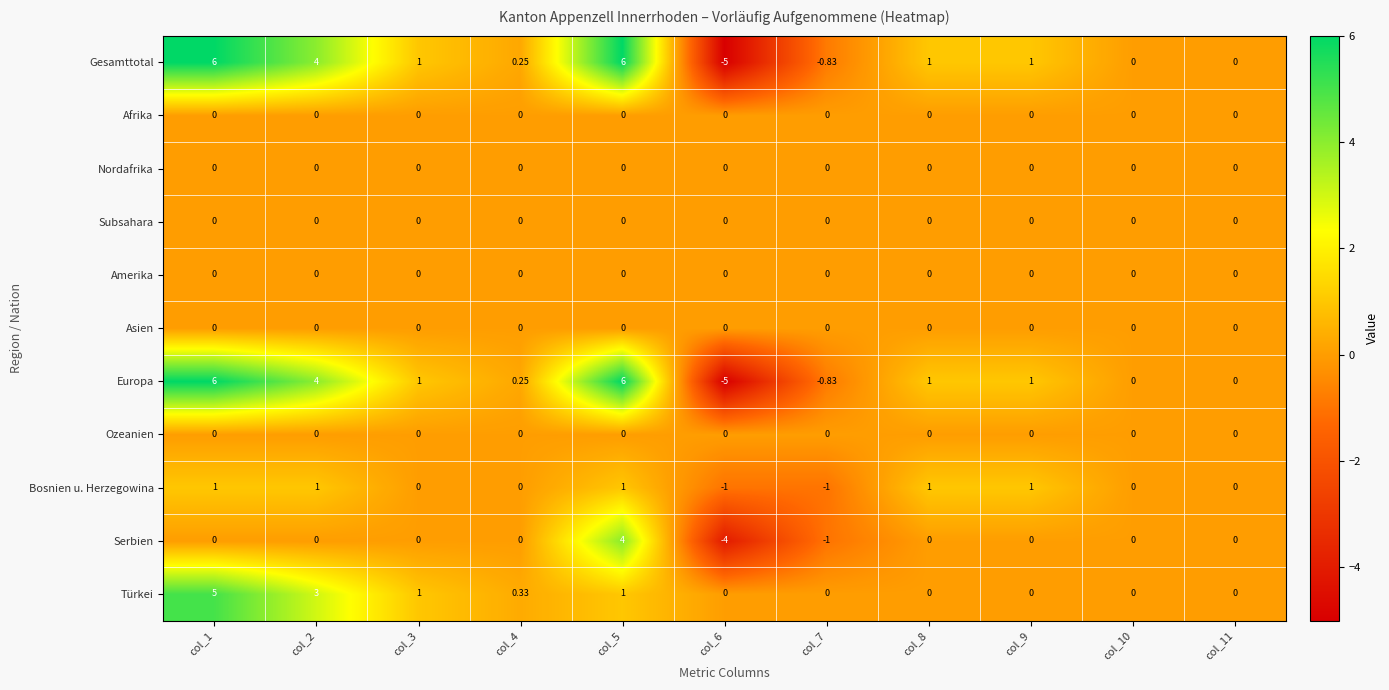

How many values in the Gesamttotal series are below 1?

5